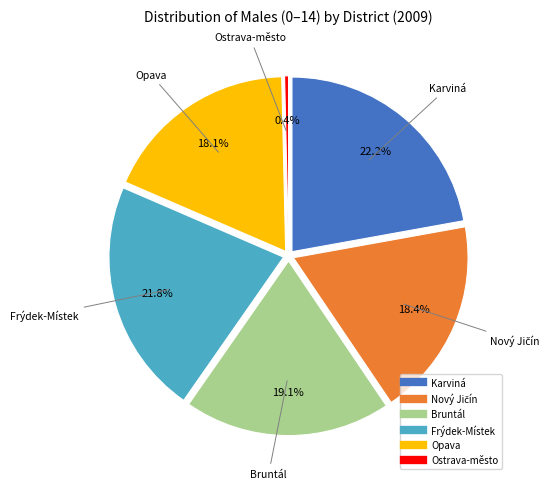

How many segments does this pie chart have?

6